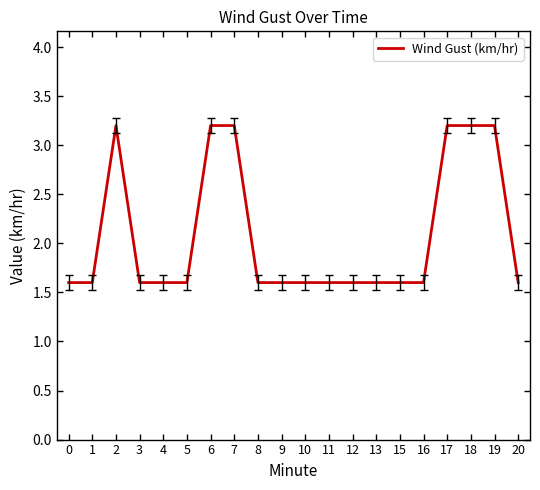

How many lines are shown in the chart?

1